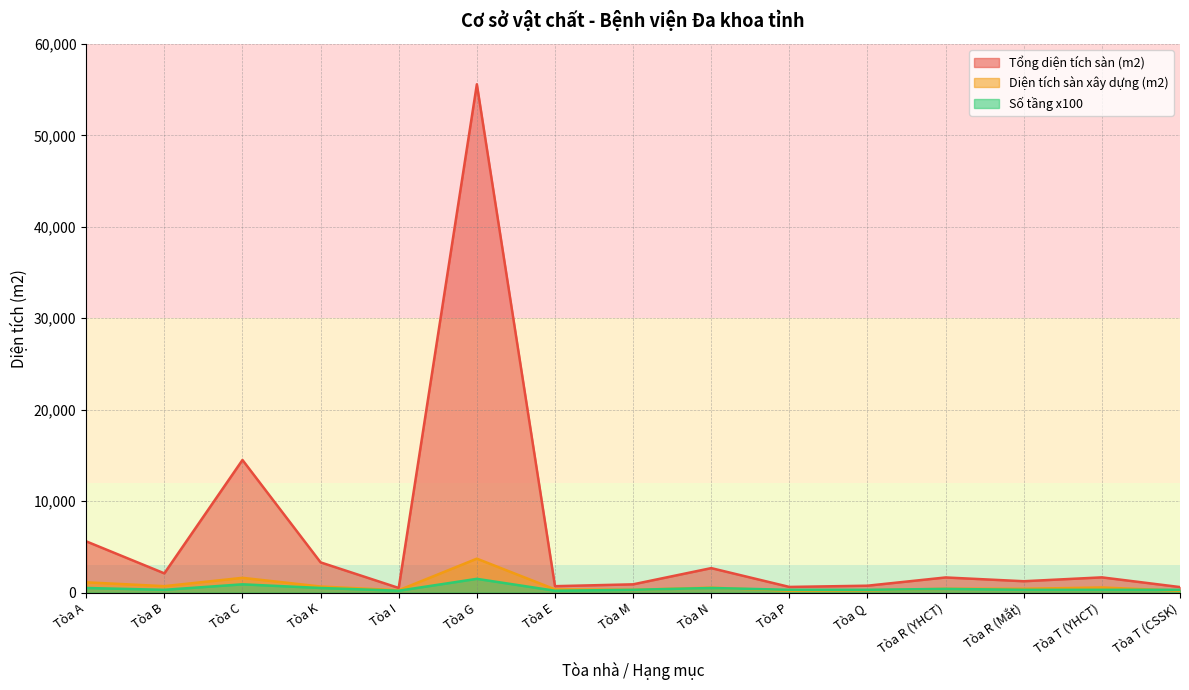

What is the value of the Diện tích sàn xây dựng (m2) point at the 3rd from the left?

1611